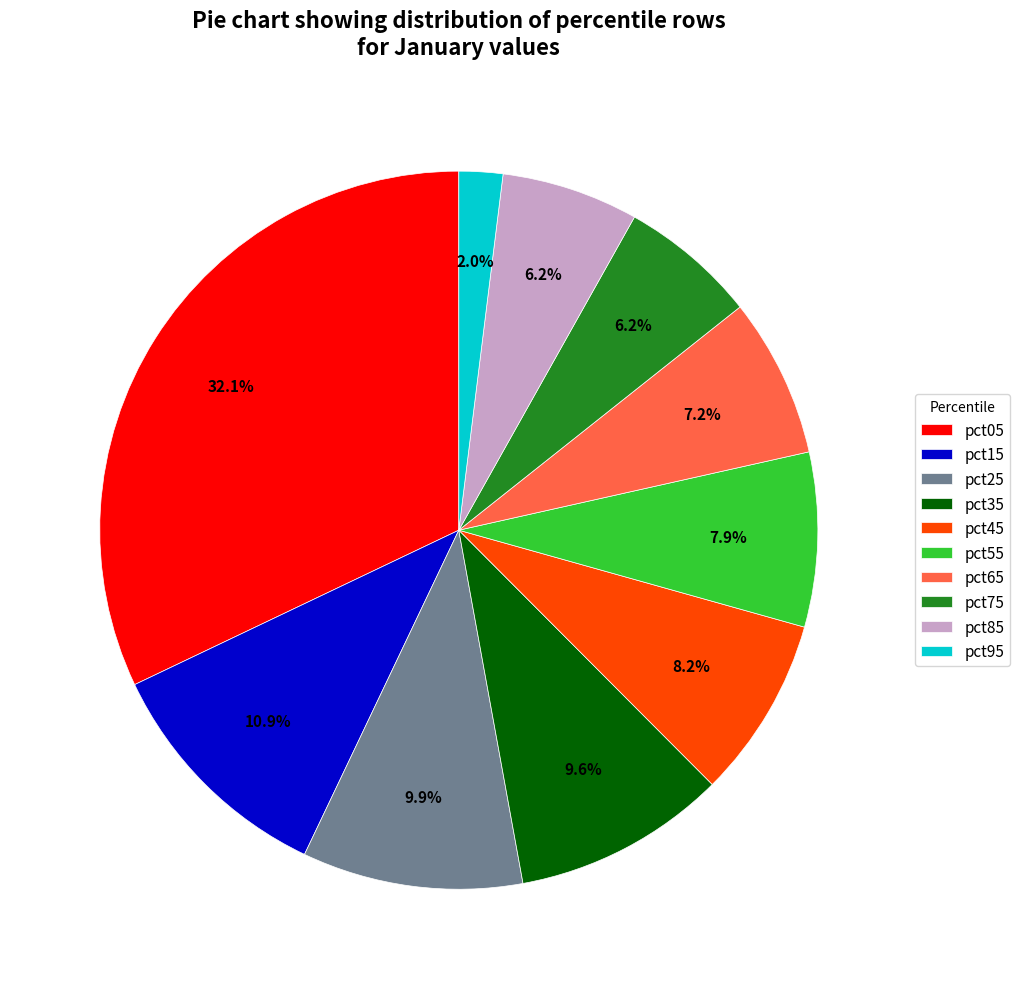

Which category has the biggest portion of the pie?

pct05